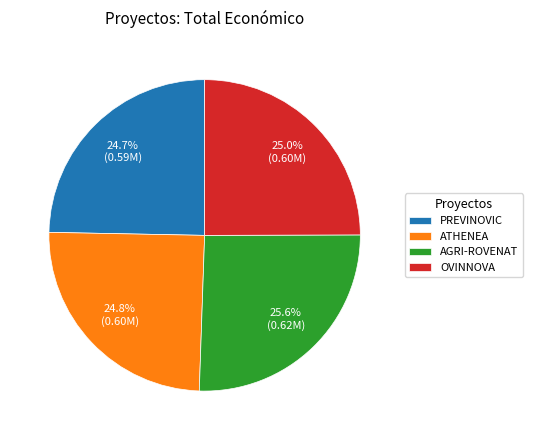

Approximately how many times larger is the value at AGRI-ROVENAT compared to ATHENEA?

1.0